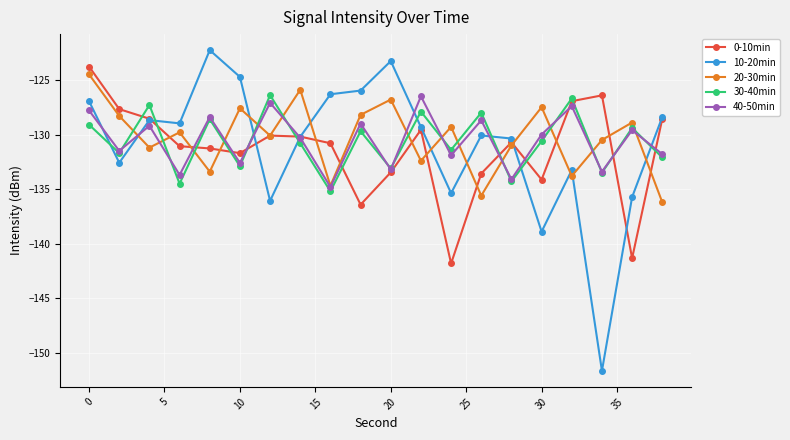

Which series has the largest range (max minus min)?

10-20min